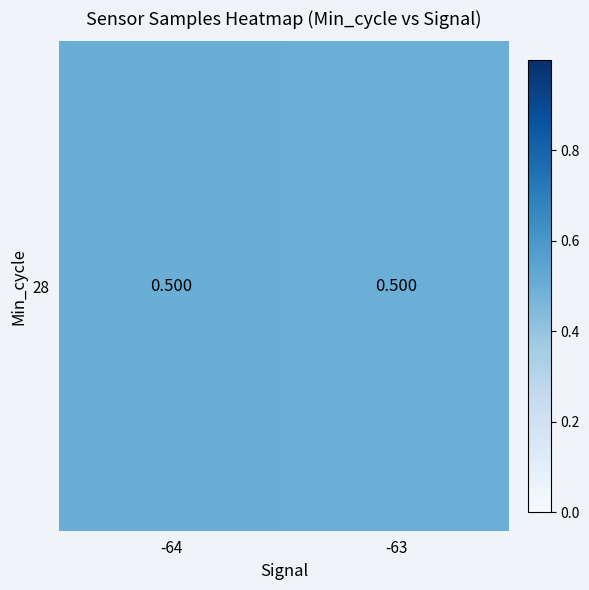

Between -64 and -63, which is larger?

-64